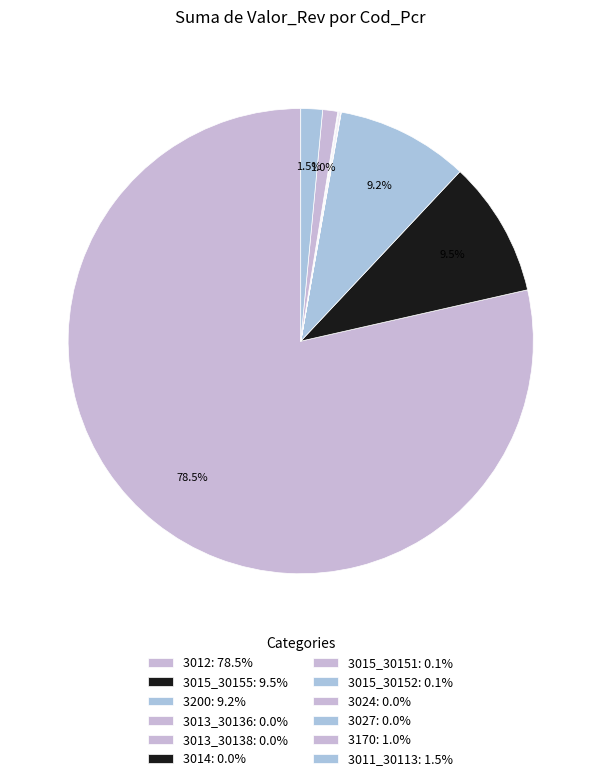

What is the smallest slice in the pie chart?

3014